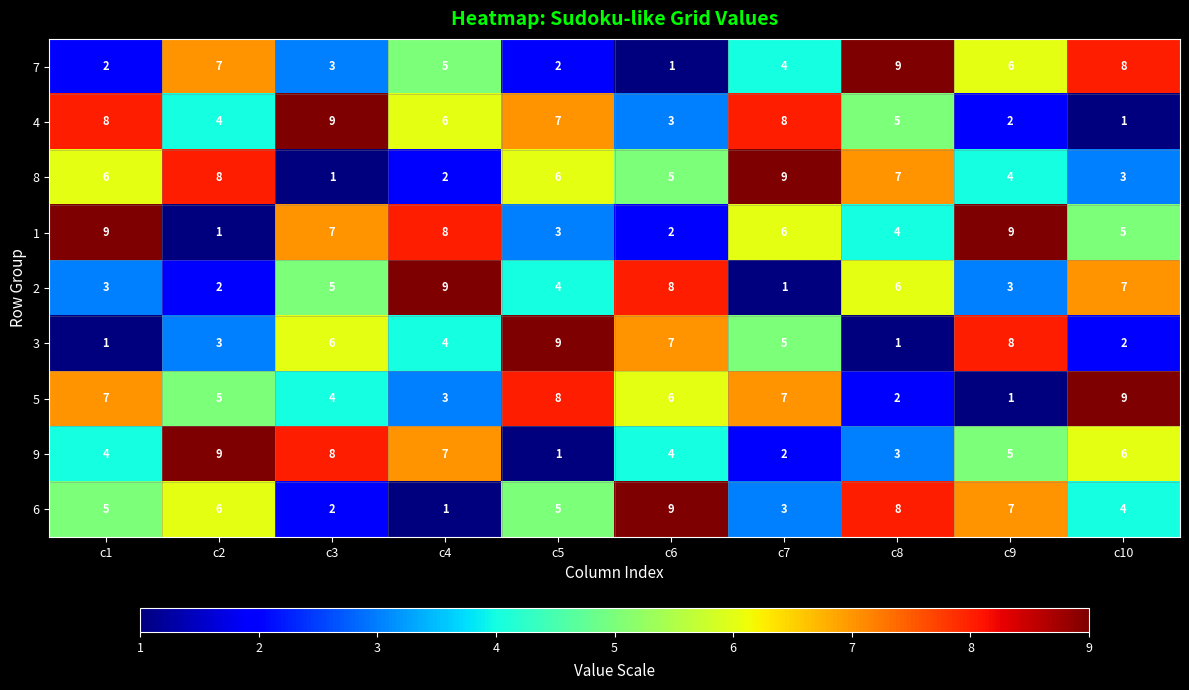

What is the difference between the maximum and minimum values in the 9 series?

8